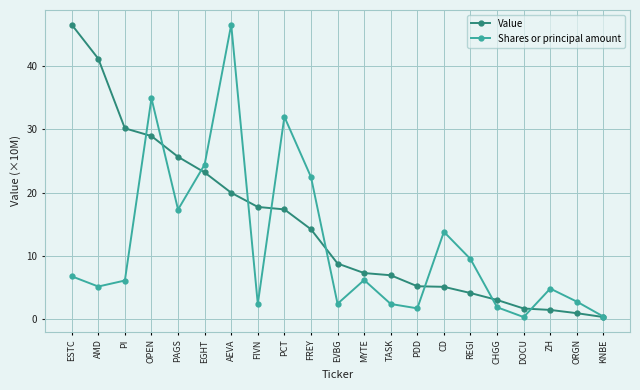

Is it true that Shares or principal amount equals 1.9 at CHGG?

True